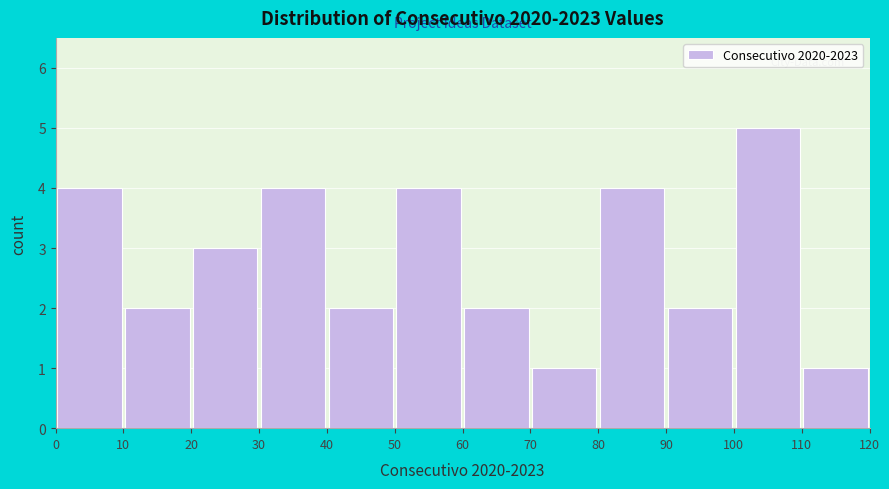

Reading left to right, list every bar in this chart as the range it spans on the x-axis followed by its height. The values are not printed on the chart, so give them approximately, as read against the axis.

0 to 10: 4
10 to 20: 2
20 to 30: 3
30 to 40: 4
40 to 50: 2
50 to 60: 4
60 to 70: 2
70 to 80: 1
80 to 90: 4
90 to 100: 2
100 to 110: 5
110 to 120: 1